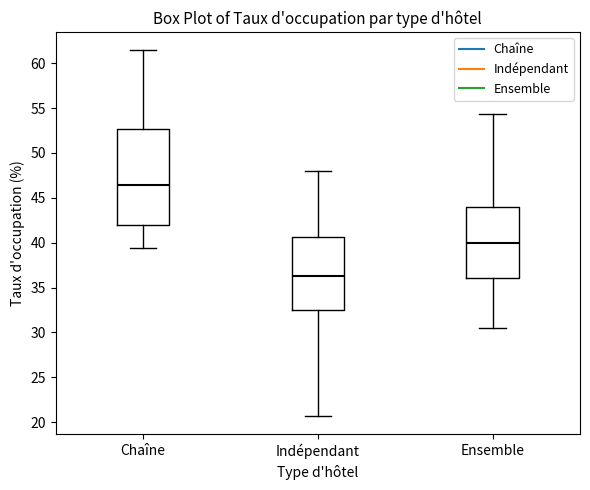

Where is the upper edge of the box for Chaîne on the y-axis? The values are not printed on the chart, so give them approximately, as read against the axis.

52.5